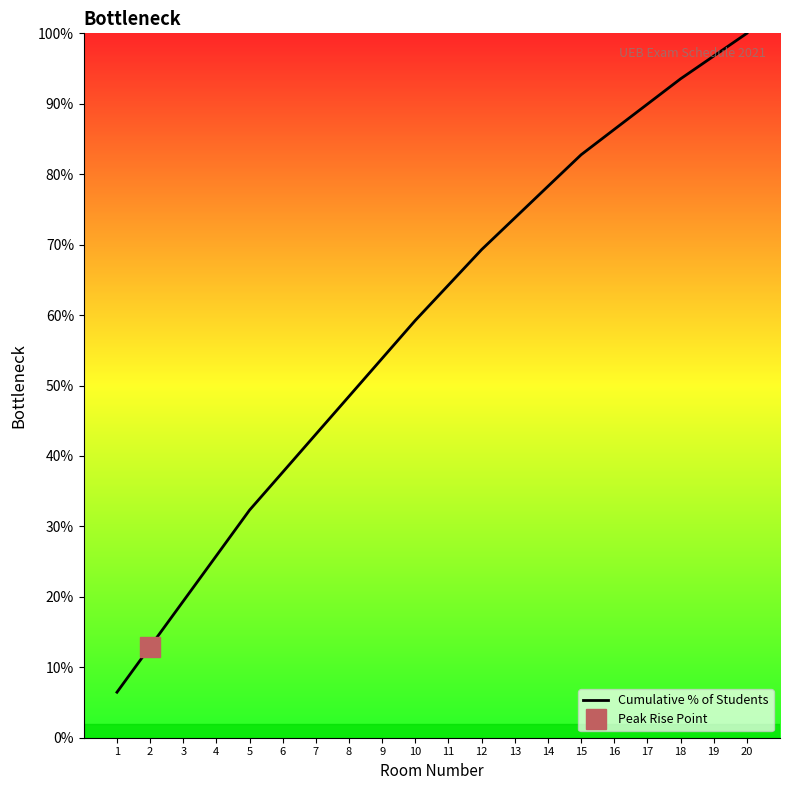

Rank the categories by value from lowest to highest.

1, 2, 3, 4, 5, 6, 7, 8, 9, 10, 11, 12, 13, 14, 15, 16, 17, 18, 19, 20